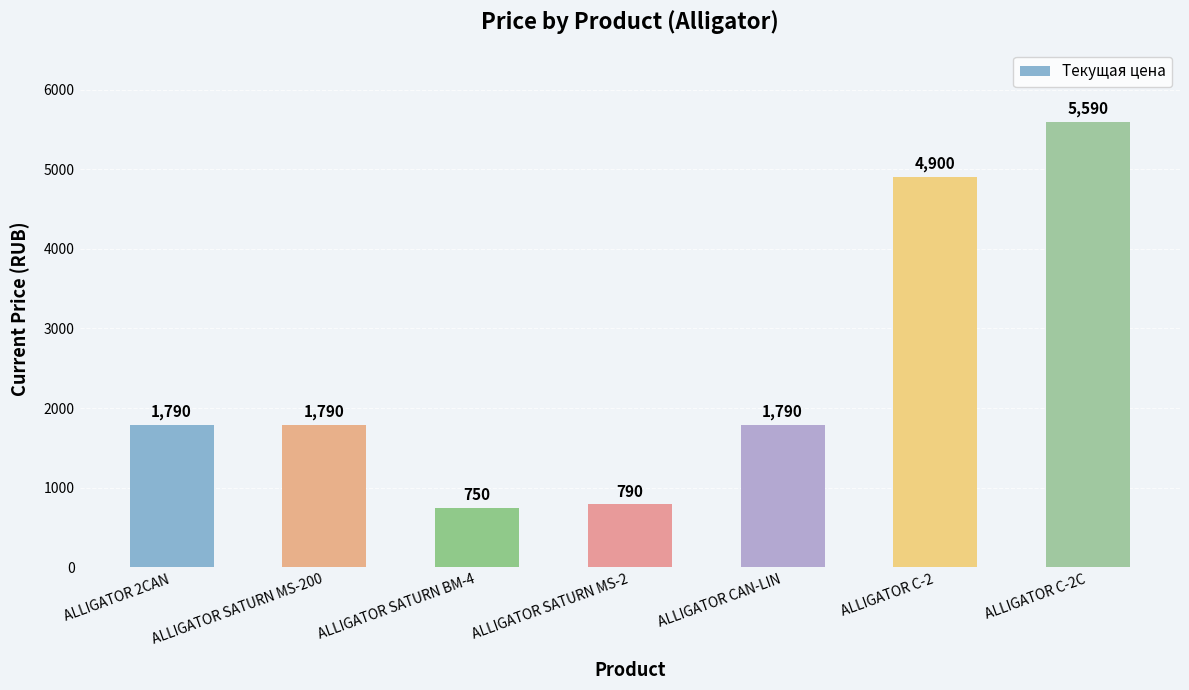

Which category has the highest value across all series?

ALLIGATOR C-2C